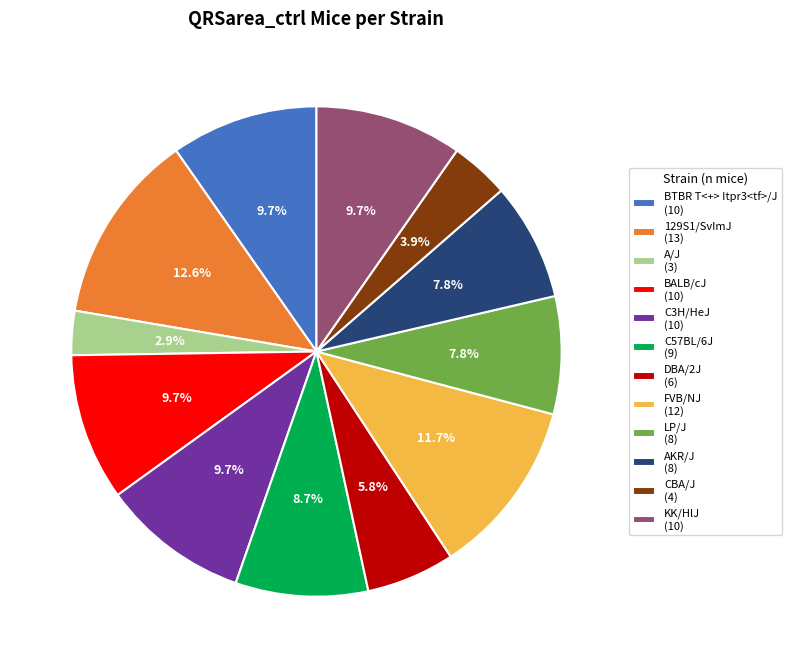

To the nearest percent, what is the combined percentage of FVB/NJ and KK/HlJ?

21%